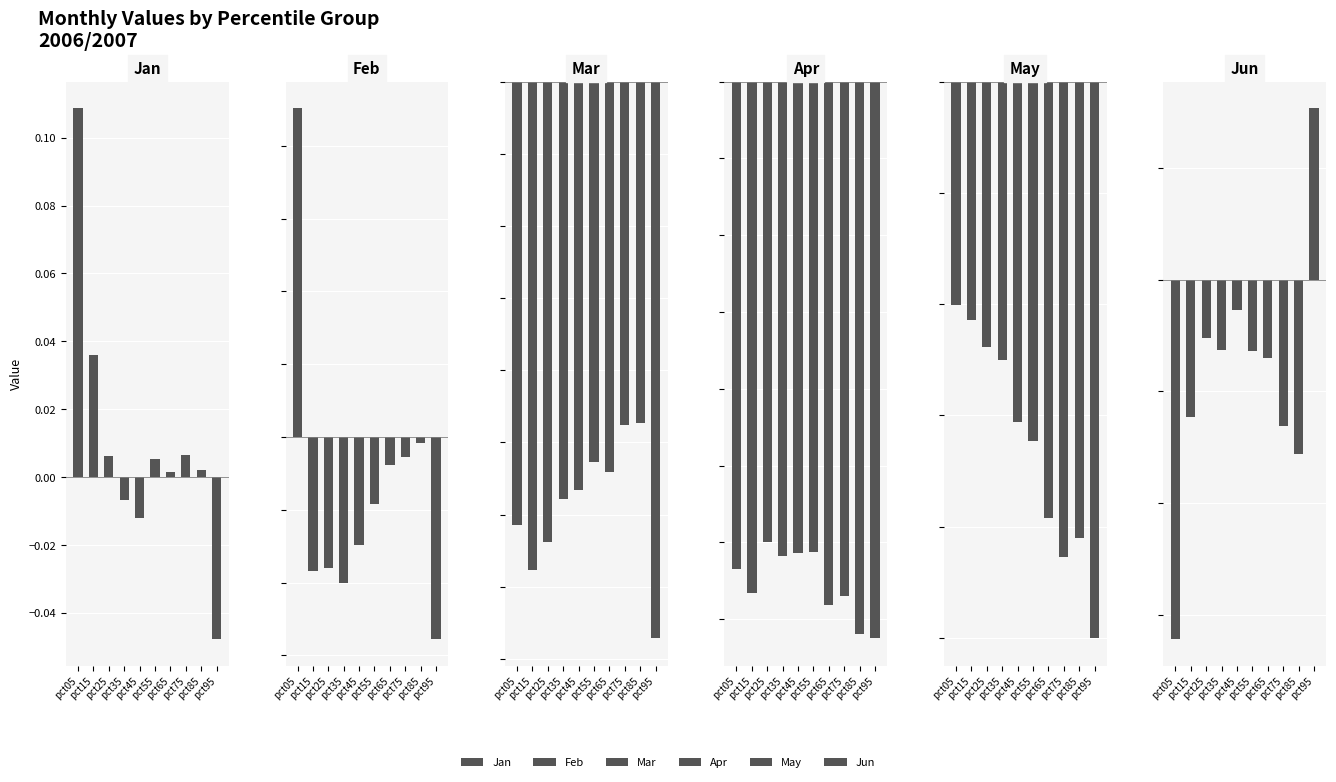

At which label does Apr reach its minimum?

pct95